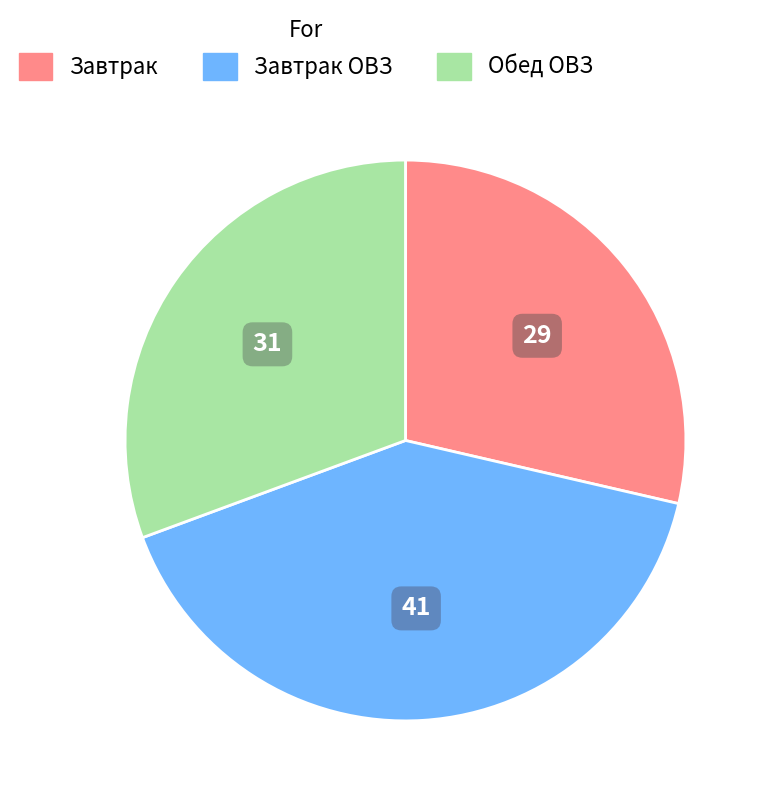

Does any single category account for the majority?

No